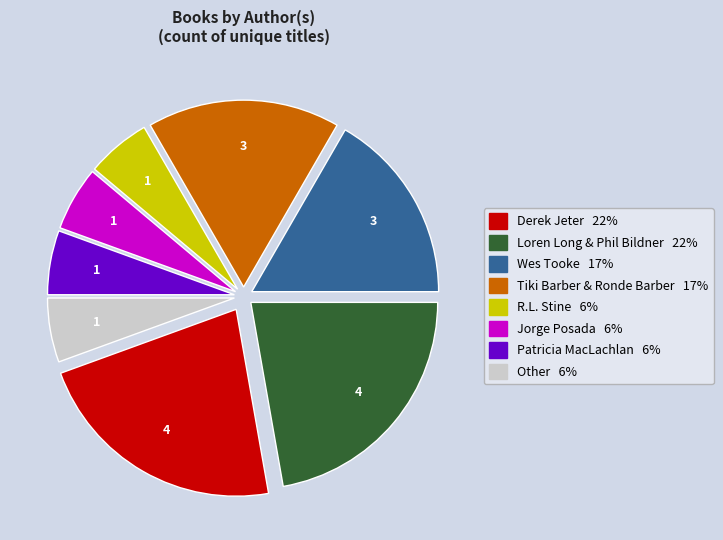

Is it true that Other is 6% of the pie?

True